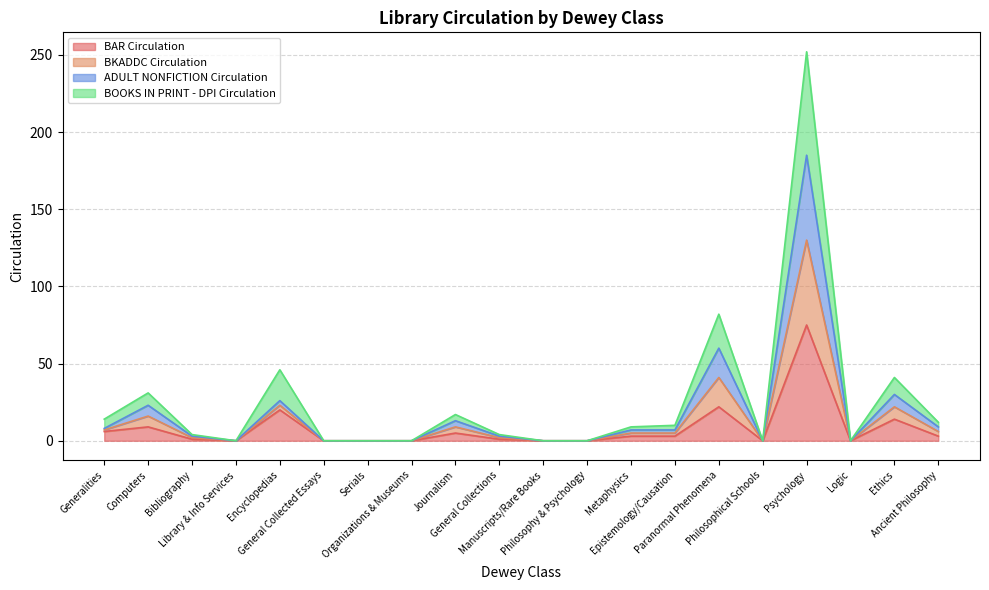

True or false: ADULT NONFICTION Circulation has a value of 86 at Library & Info Services.

False